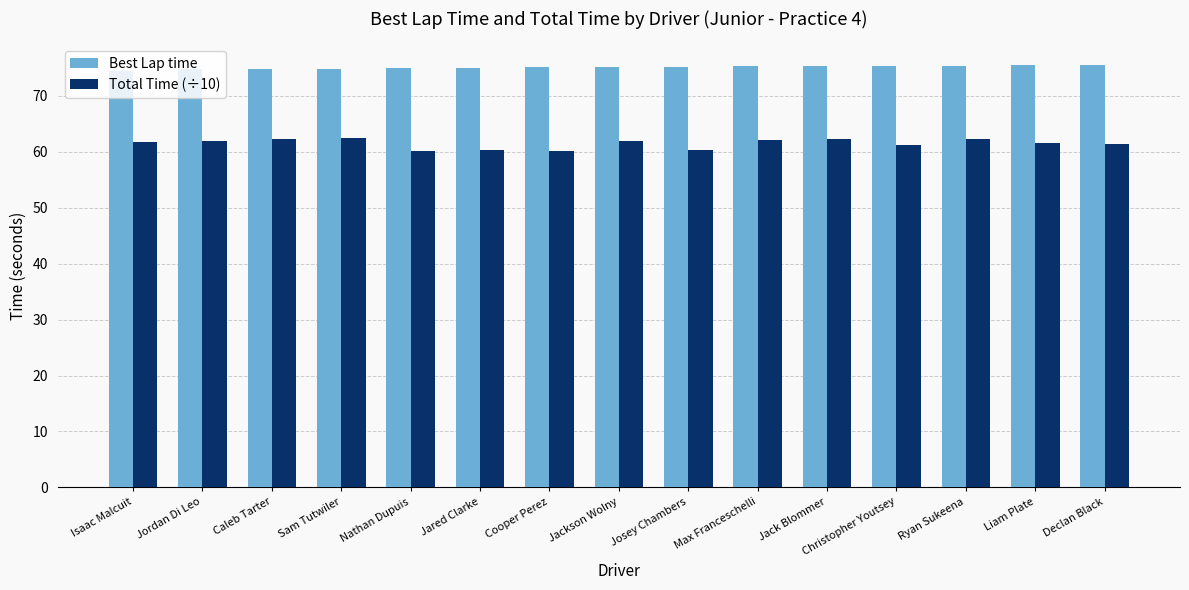

How many categories are shown in the chart?

15